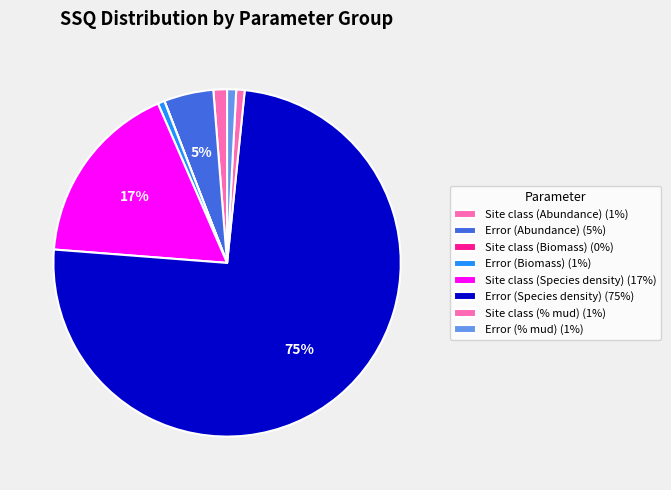

To the nearest percent, what is the average slice percentage?

13%